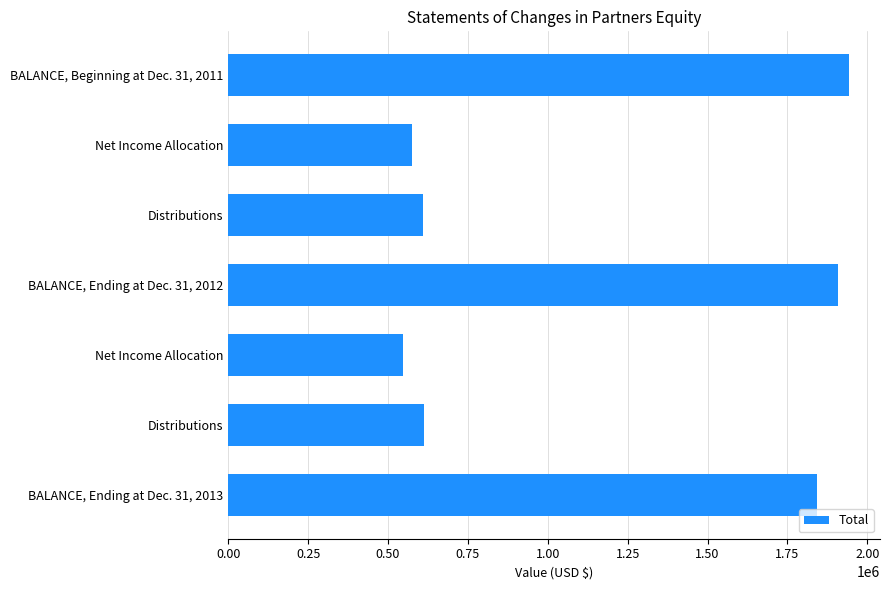

What is the greatest value displayed?

1942447